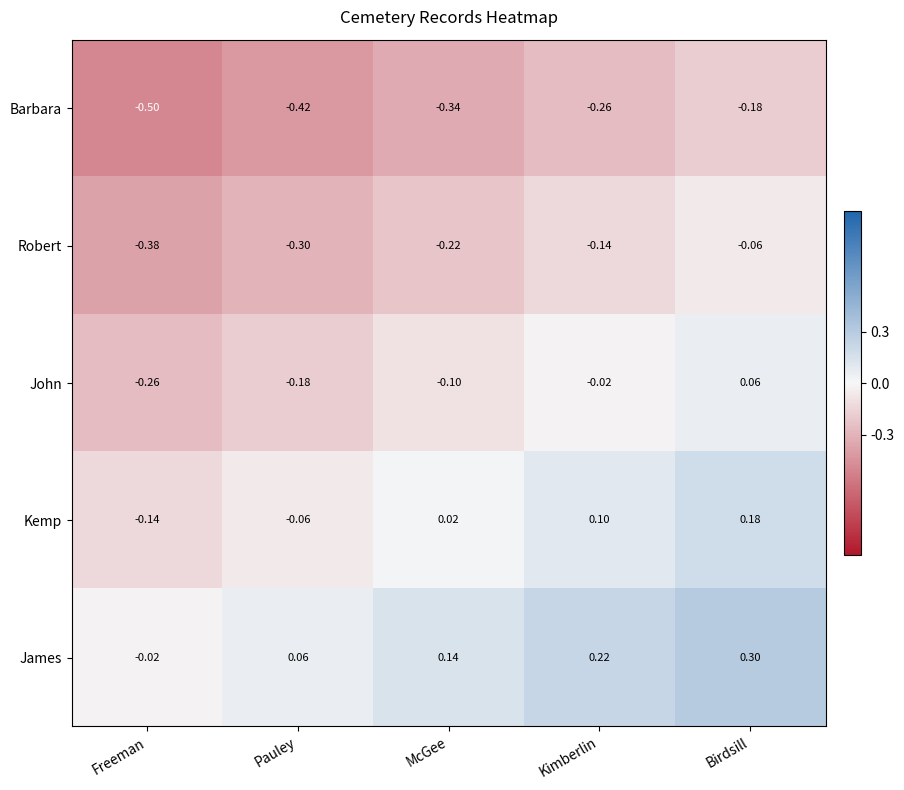

At which category is the sum across all series the highest?

Birdsill